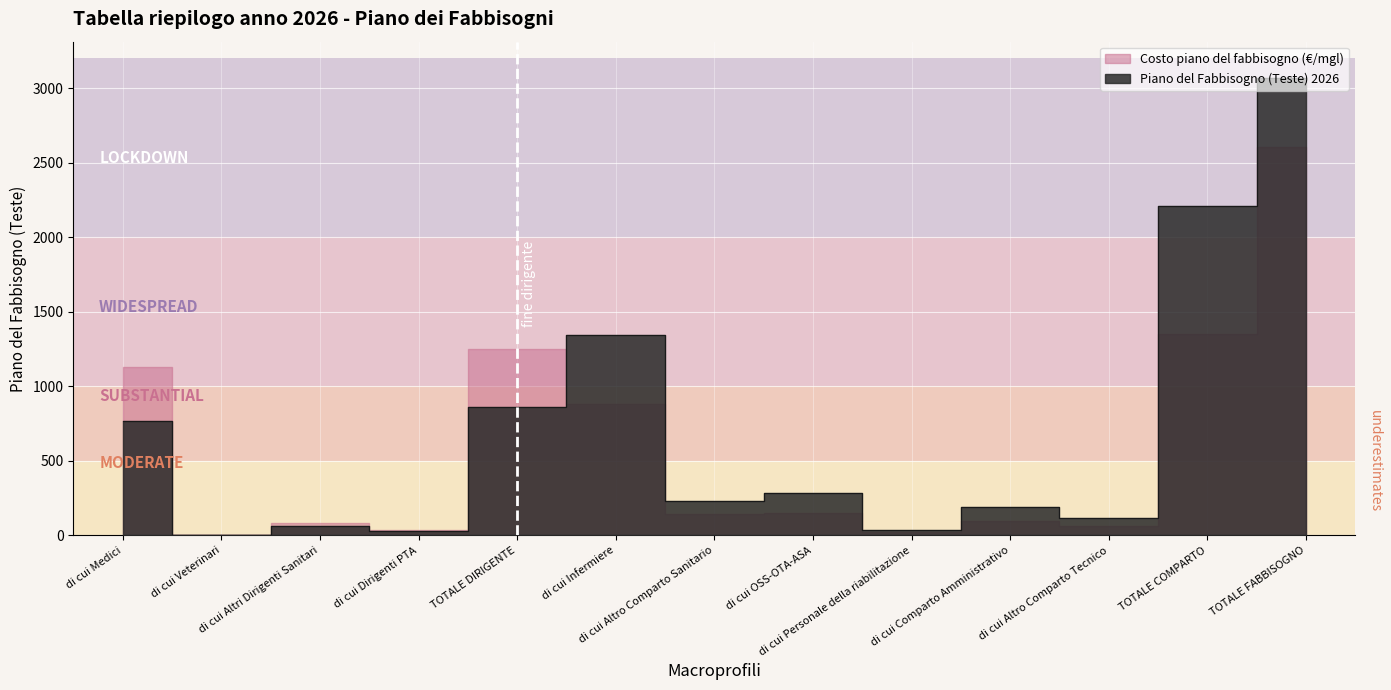

What is the difference between the values at di cui Infermiere and di cui Comparto Amministrativo?

1154